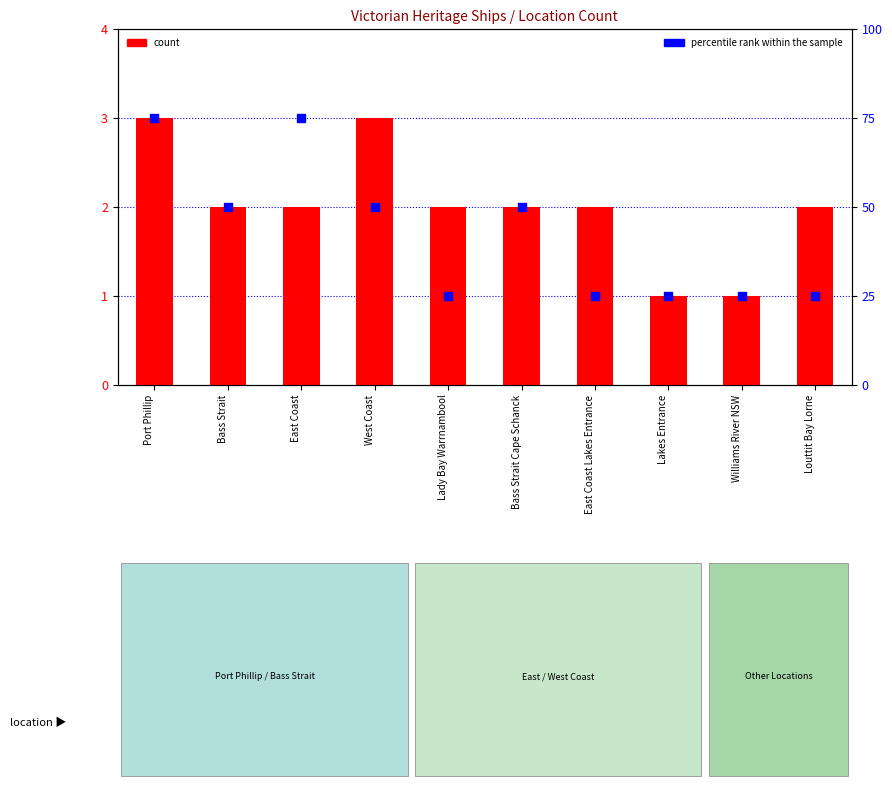

What are all the series names shown in the legend?

count, percentile rank within the sample